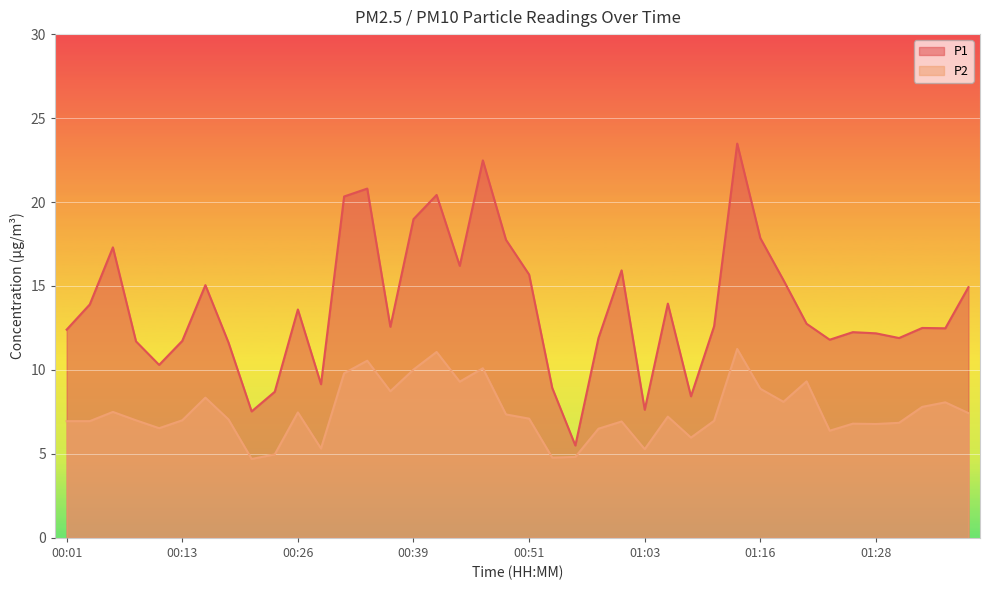

How many data points in P1 are above 12?

26